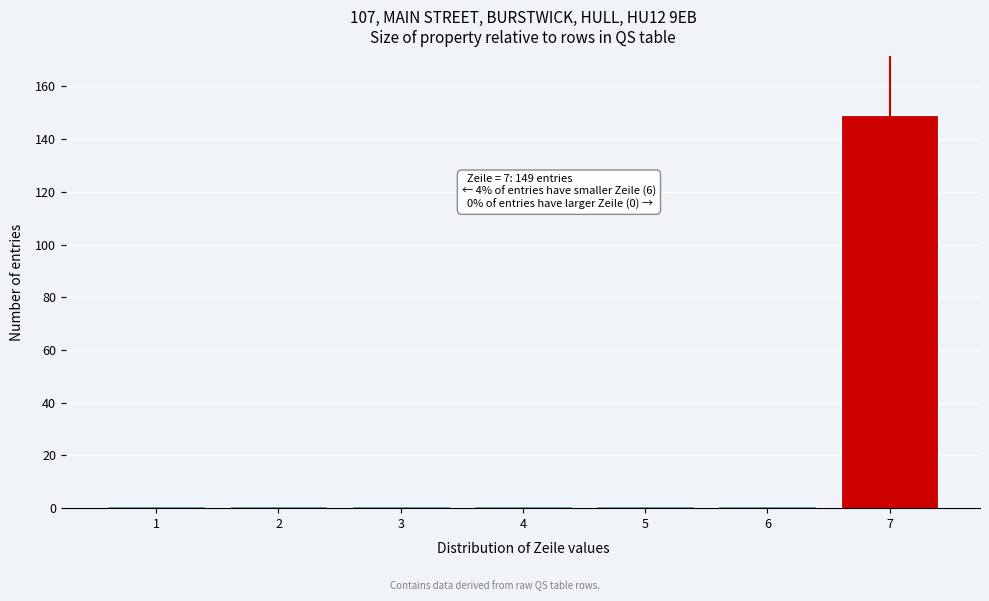

Reading right to left, list all the values displayed in this chart.

7=149	6=1	5=1	4=1	3=1	2=1	1=1